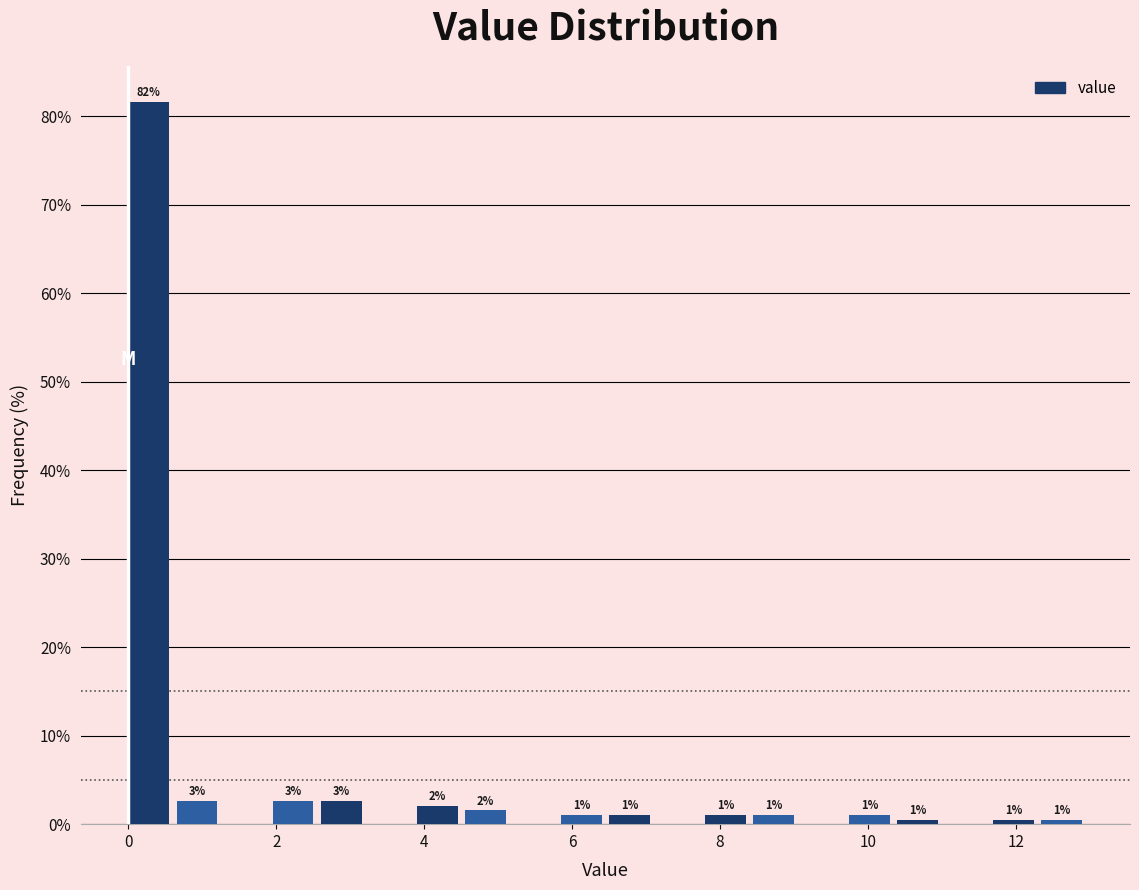

Around what value on the x-axis is the tallest bar? Give the approximate position of its centre, as read against the axis.

0.2